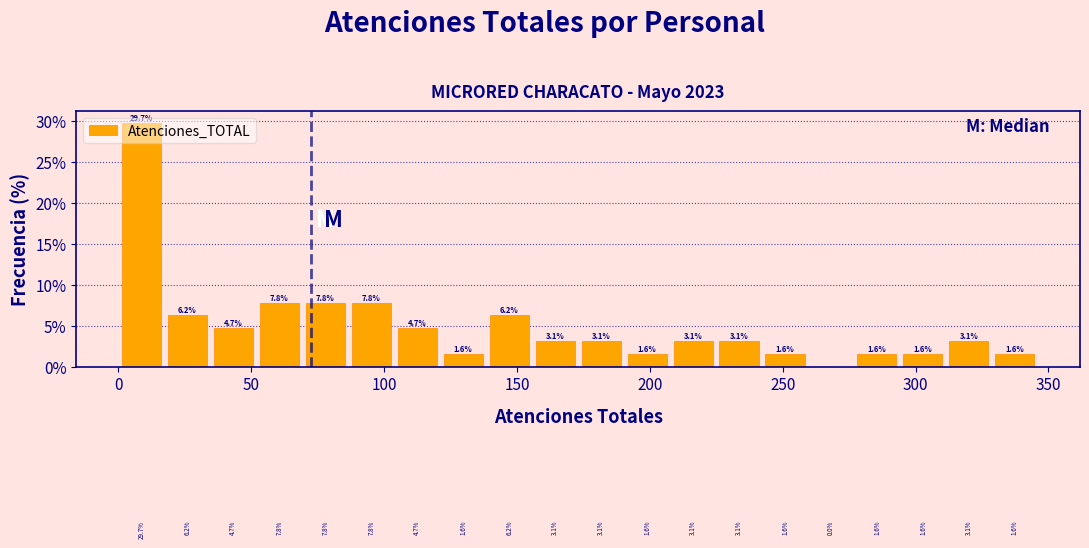

Around what value on the x-axis is the tallest bar? Give the approximate position of its centre, as read against the axis.

10